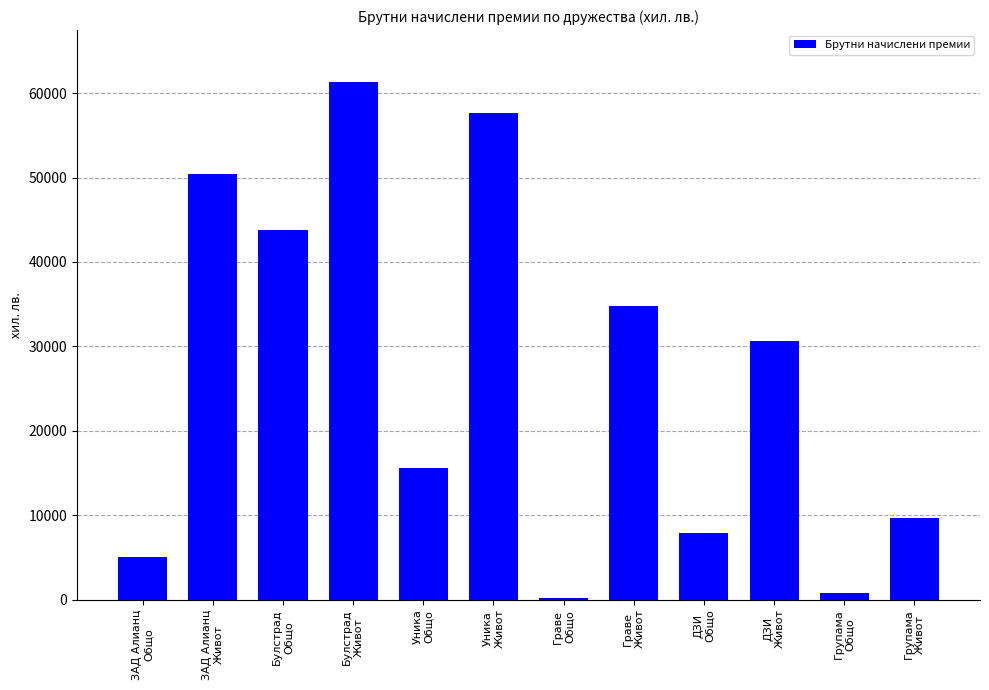

Reading left to right, what are all the values shown in this chart?

ЗАД Алианц
Общо=5040	ЗАД Алианц
Живот=50410	Булстрад
Общо=43757	Булстрад
Живот=61327	Уника
Общо=15630	Уника
Живот=57633	Граве
Общо=210	Граве
Живот=34824	ДЗИ
Общо=7915	ДЗИ
Живот=30641	Групама
Общо=792	Групама
Живот=9668